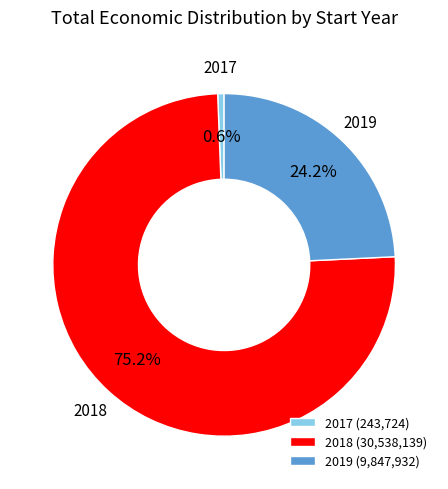

To the nearest percent, what is the difference between the 2018 and 2017 slice percentages?

75%